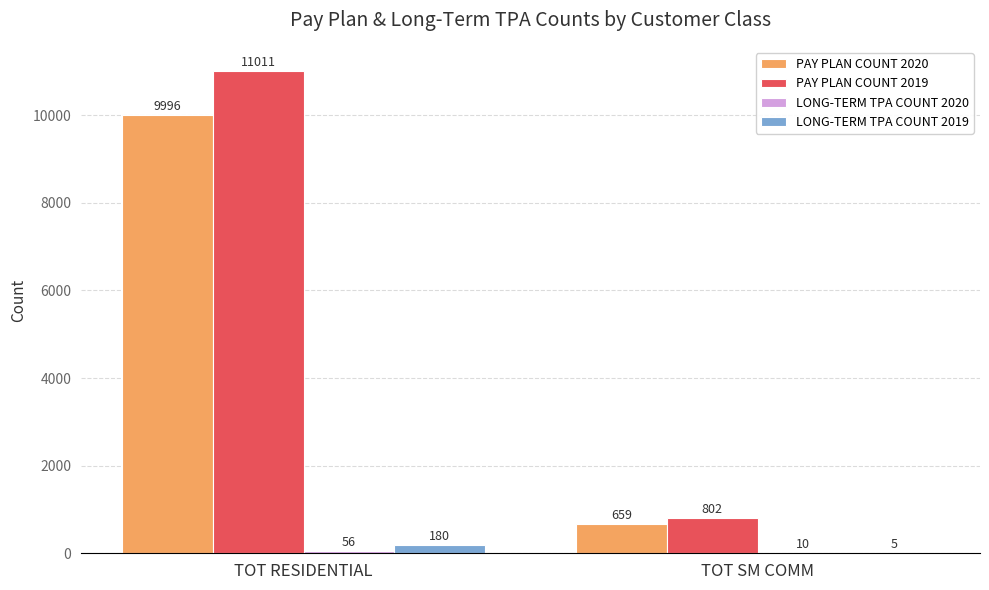

Which series changed the most between TOT RESIDENTIAL and TOT SM COMM?

PAY PLAN COUNT 2019